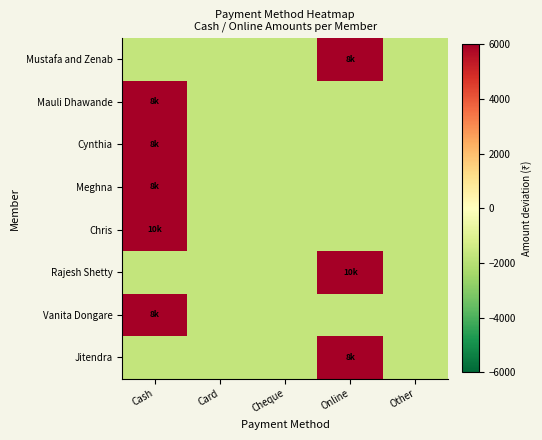

Reading right to left, extract all data points from this chart.

Mustafa and Zenab: Other=-1725	Online=6275	Cheque=-1725	Card=-1725	Cash=-1725
Mauli Dhawande: Other=-1725	Online=-1725	Cheque=-1725	Card=-1725	Cash=6275
Cynthia: Other=-1725	Online=-1725	Cheque=-1725	Card=-1725	Cash=6275
Meghna: Other=-1725	Online=-1725	Cheque=-1725	Card=-1725	Cash=6275
Chris: Other=-1725	Online=-1725	Cheque=-1725	Card=-1725	Cash=8275
Rajesh Shetty: Other=-1725	Online=8275	Cheque=-1725	Card=-1725	Cash=-1725
Vanita Dongare: Other=-1725	Online=-1725	Cheque=-1725	Card=-1725	Cash=6775
Jitendra: Other=-1725	Online=6775	Cheque=-1725	Card=-1725	Cash=-1725